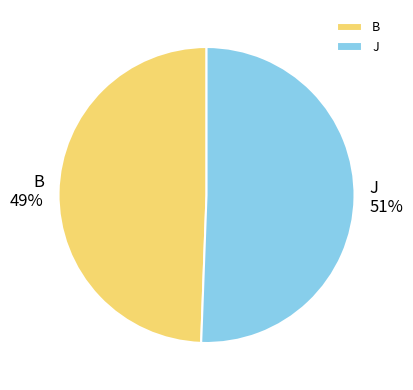

To the nearest percent, what portion does B represent?

49%